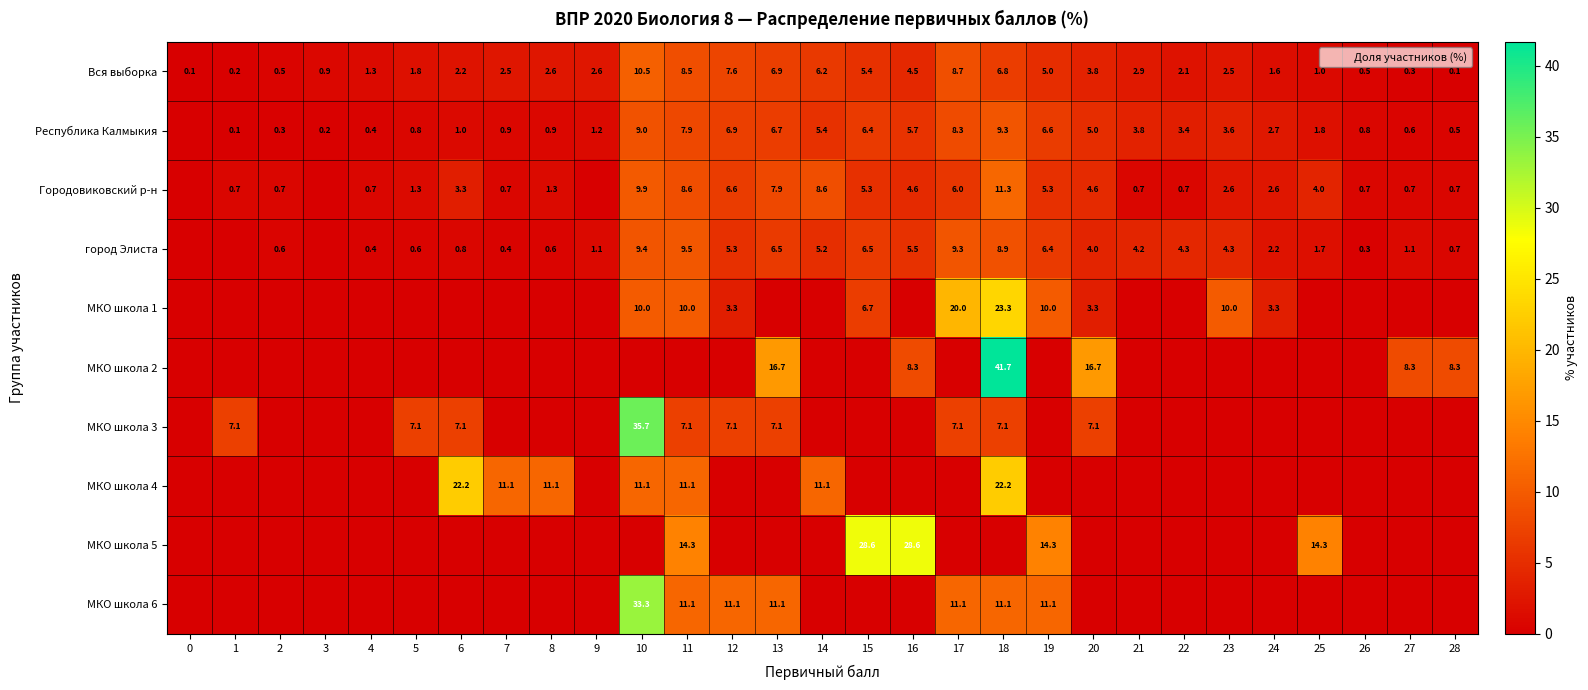

What is the difference between the second highest and second lowest values in the Вся выборка series?

8.6